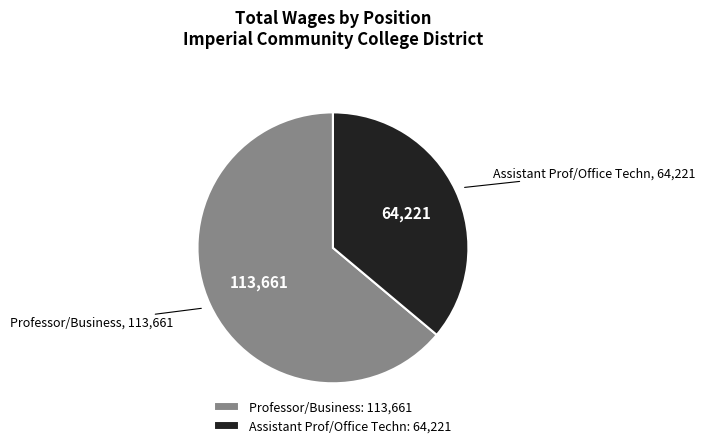

The Professor/Business slice represents 64% of the pie. True or false?

True